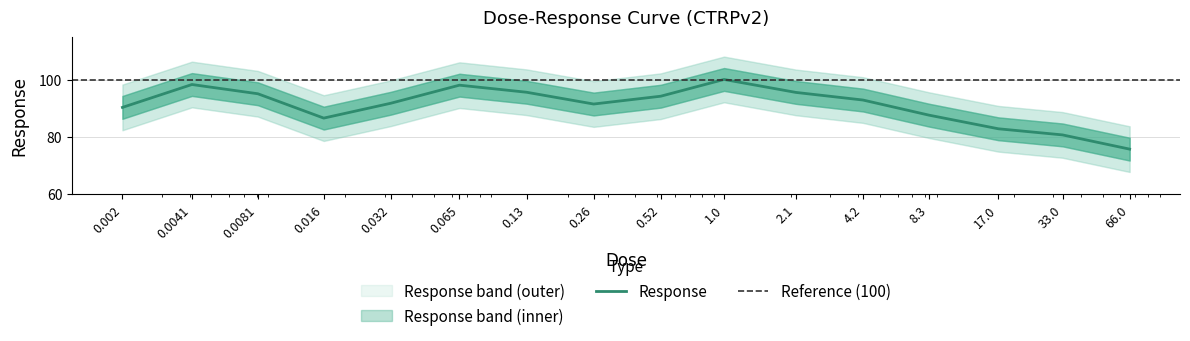

At which category does the chart reach its peak across all series?

1.0